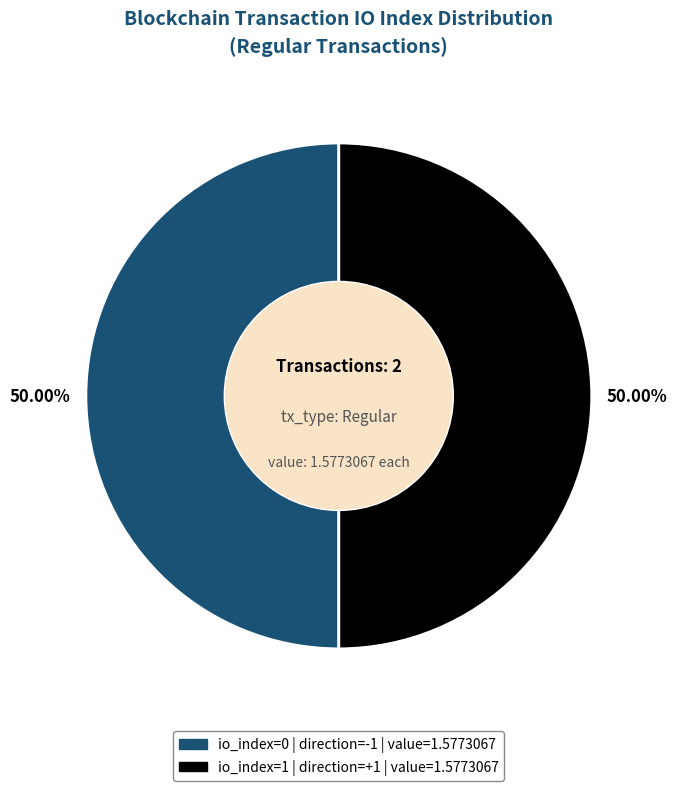

How many segments does this pie chart have?

2